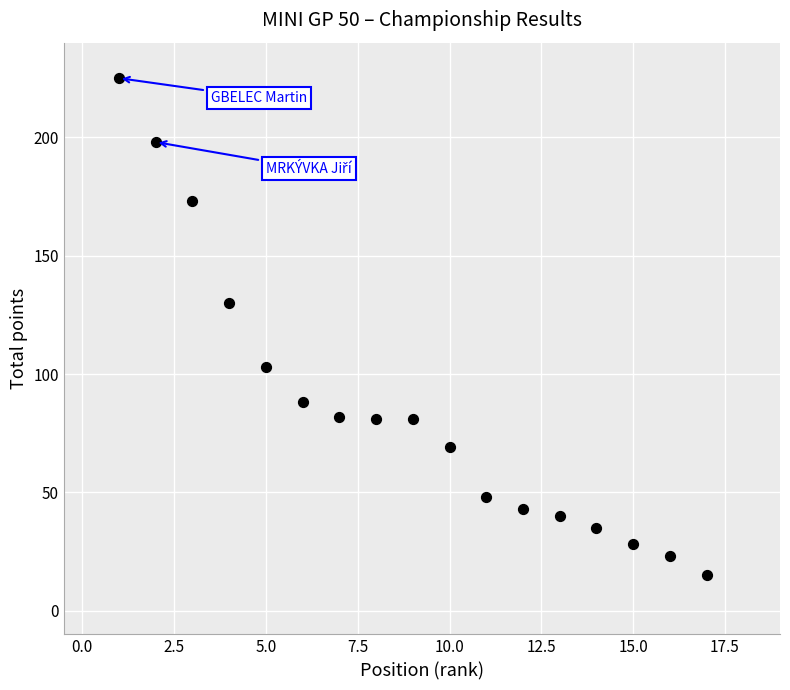

What Y value in the scatter plot is closest to 120?

130